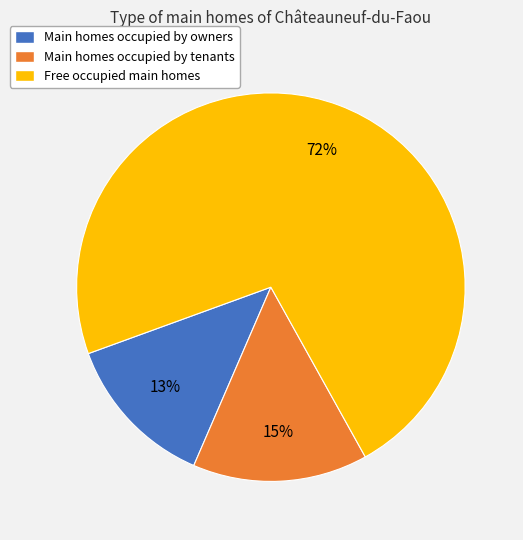

Is there any slice that represents more than half of the pie?

Yes